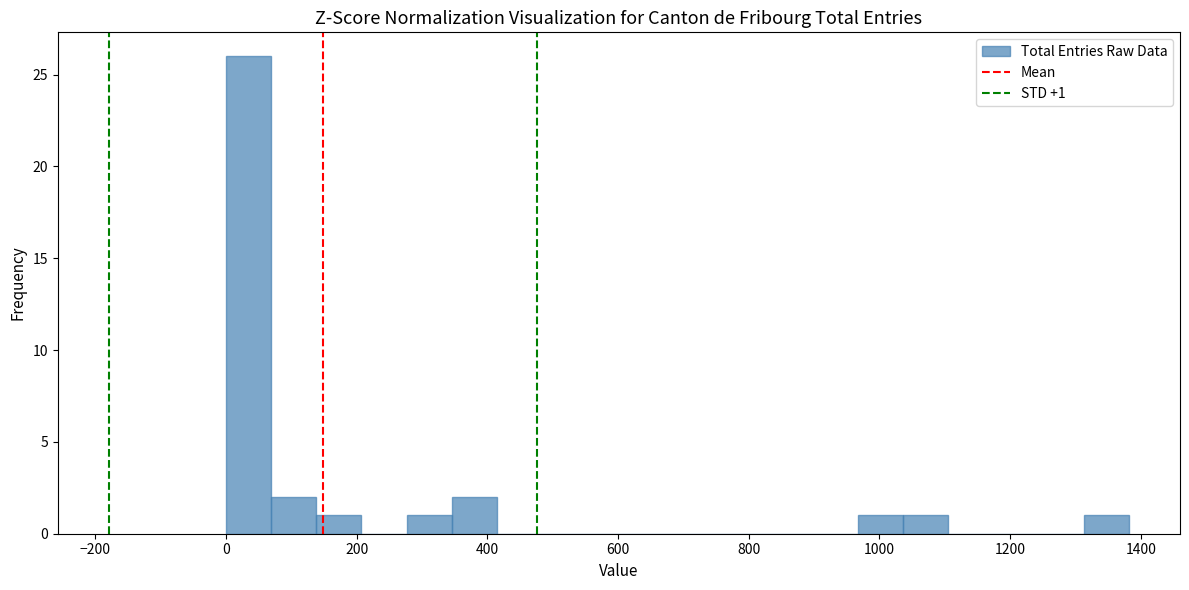

Read against the x-axis, roughly where is the centre of the tallest bar?

40